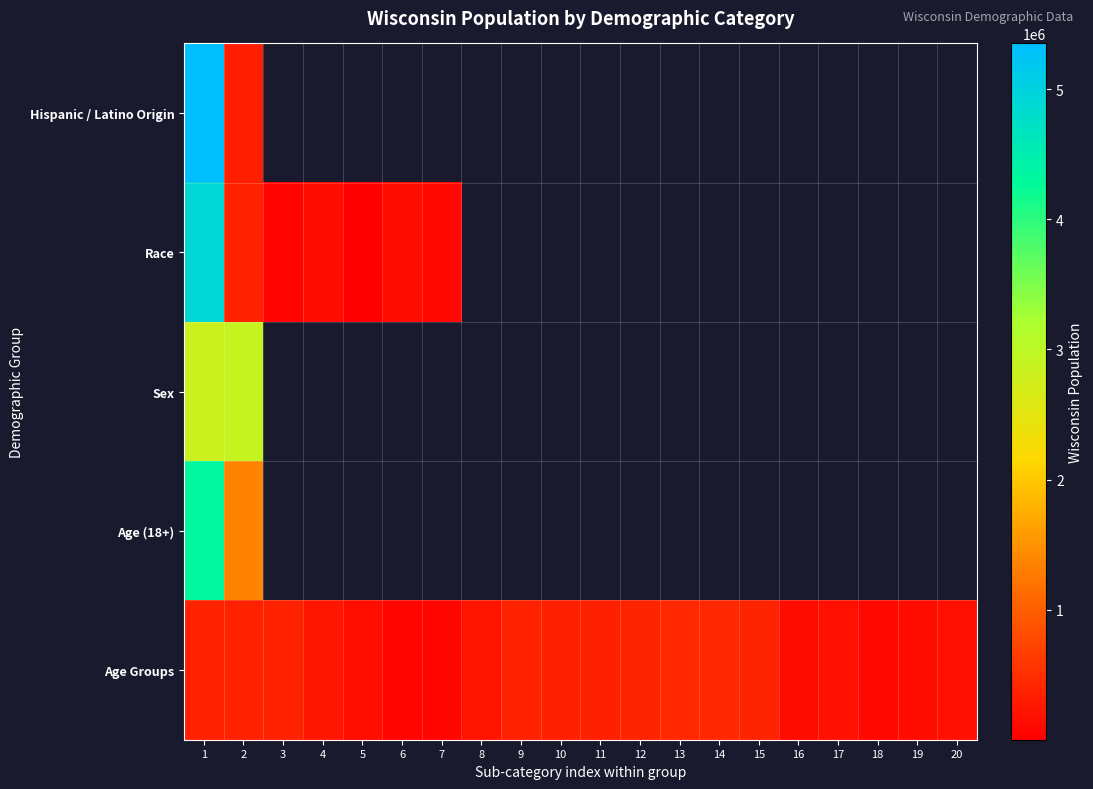

Which series has the largest total across all categories?

Age Groups